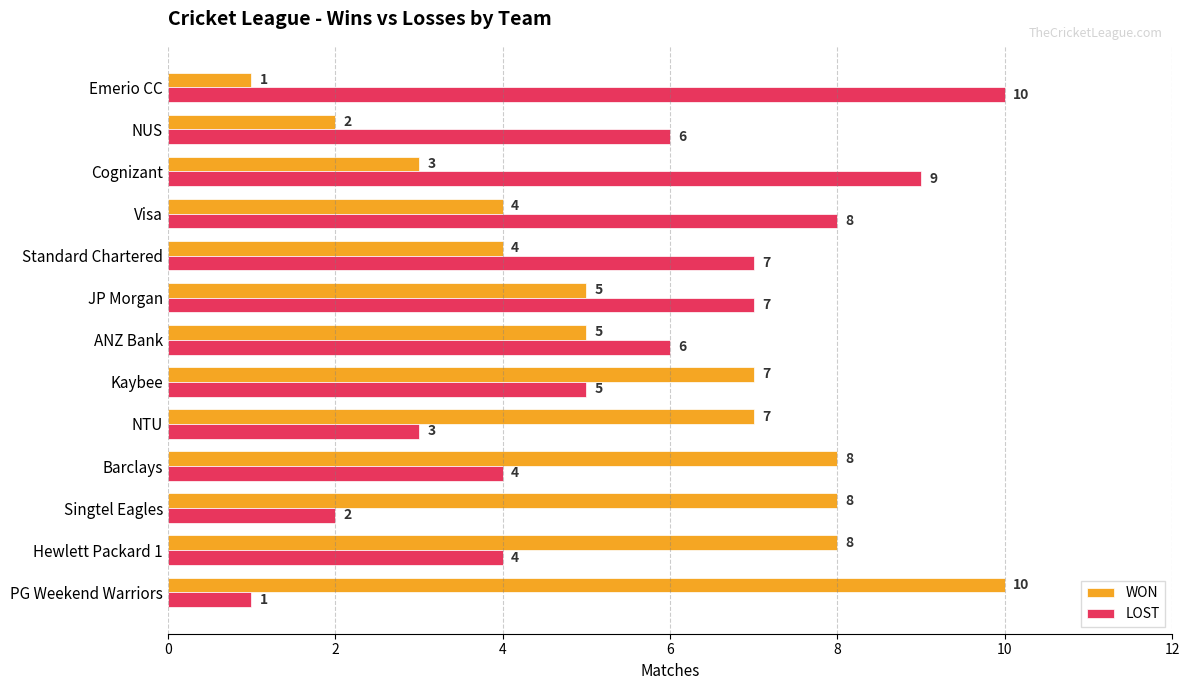

What is the total value across all series at Standard Chartered?

11